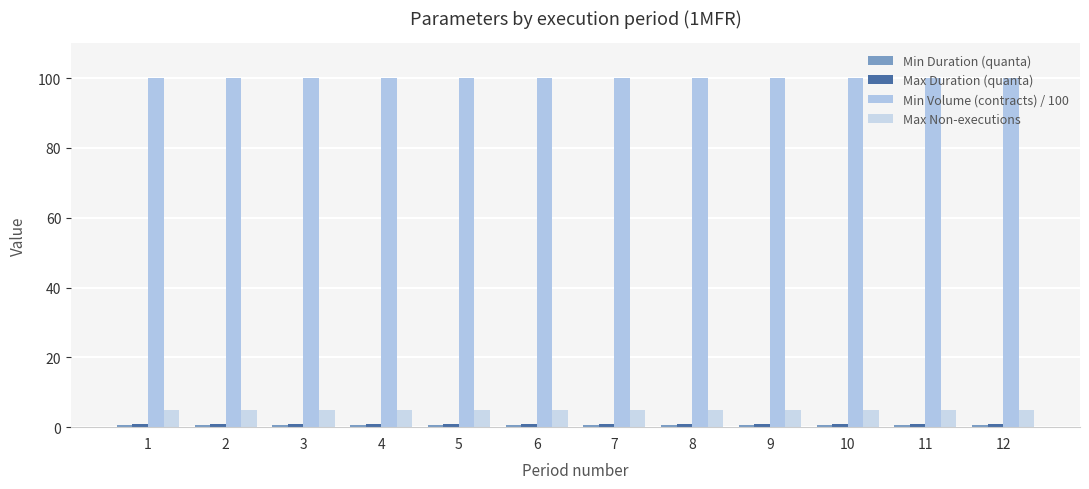

What is the sum of all Min Volume (contracts) / 100 values?

1200.0